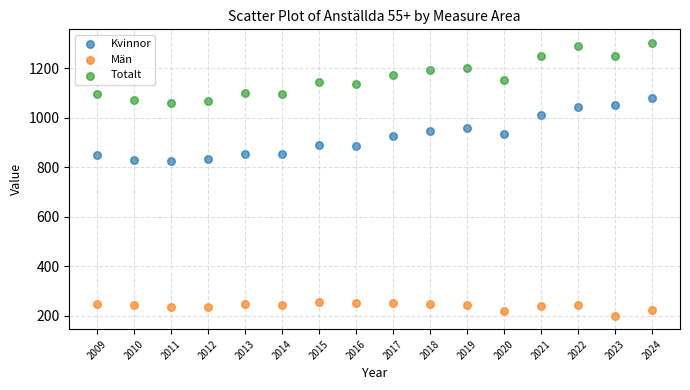

Which series contains the lowest Y value?

Män